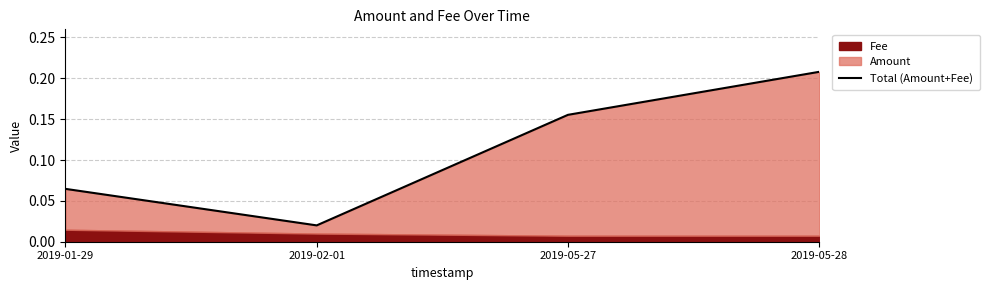

How many interior local valleys (lower than both neighbors) does the data have?

1